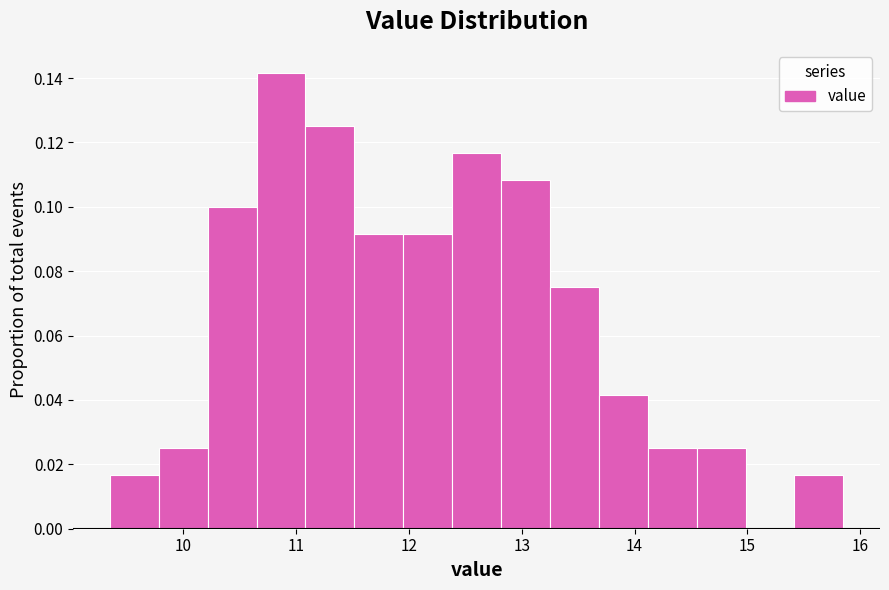

Reading left to right, list every bar in this chart as the range it spans on the x-axis followed by its height. Neither the bar edges nor the heights are printed on the chart, so give them approximately, as read against the axes.

9.4 to 9.8: 0.016
9.8 to 10.2: 0.026
10.2 to 10.7: 0.100
10.7 to 11.1: 0.142
11.1 to 11.5: 0.126
11.5 to 12.0: 0.092
12.0 to 12.4: 0.092
12.4 to 12.8: 0.116
12.8 to 13.3: 0.108
13.3 to 13.7: 0.076
13.7 to 14.1: 0.042
14.1 to 14.6: 0.026
14.6 to 15.0: 0.026
15.0 to 15.4: 0
15.4 to 15.9: 0.016